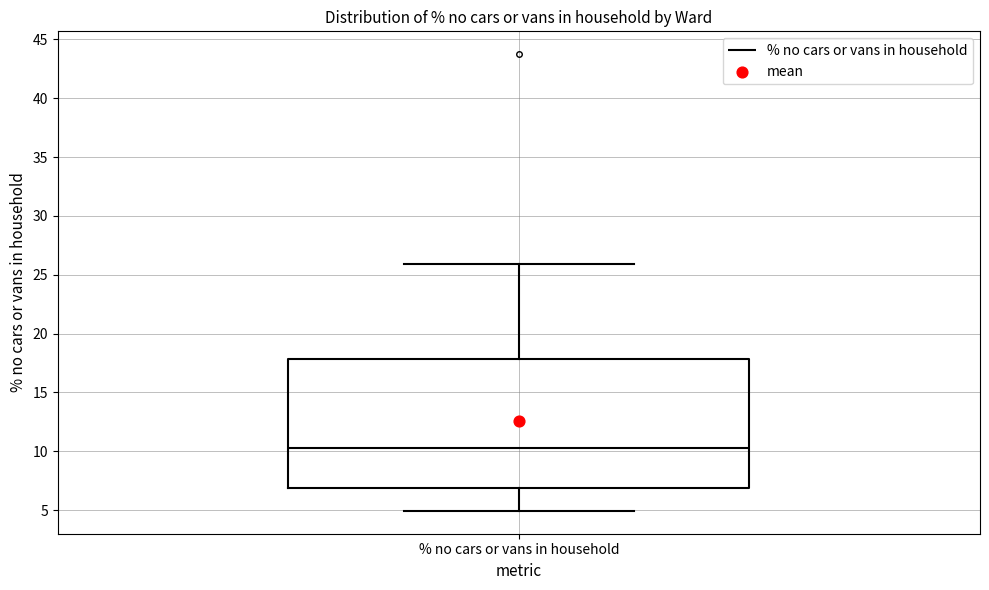

Read this box plot against the y-axis: the position of the median line, the range covered by the box, and the ends of both whiskers. The values are not printed on the chart, so give them approximately, as read against the axis.

median 10.5, box 7.0 to 18.0, whiskers 5.0 to 26.0